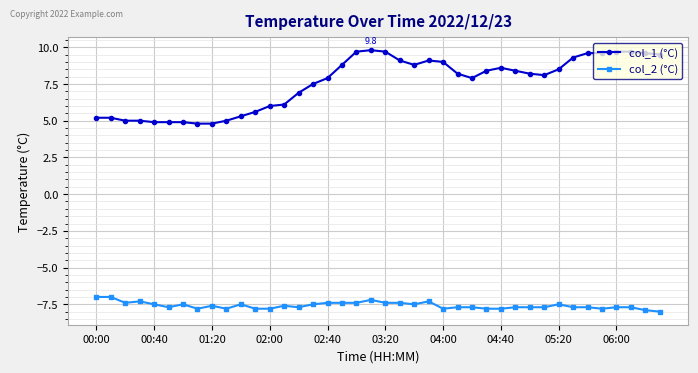

True or false: col_1 (°C) and col_2 (°C) intersect in this chart.

False